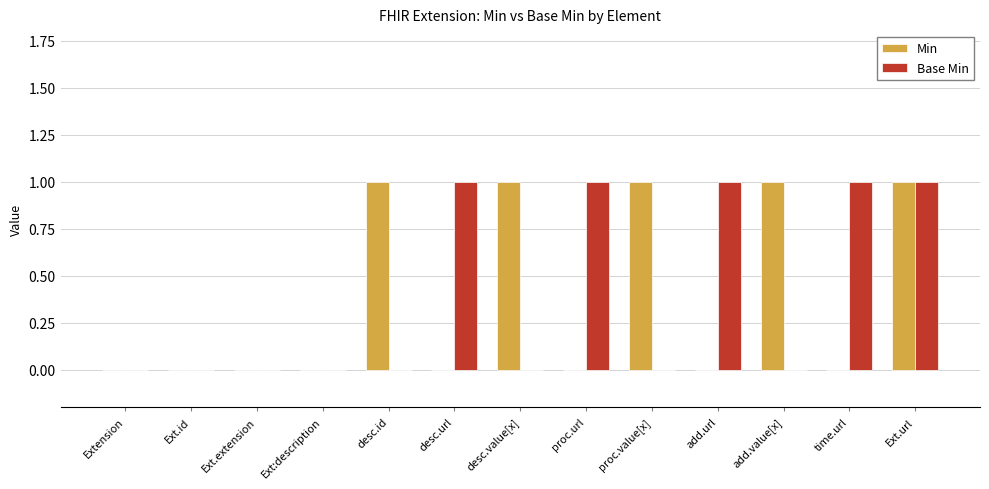

How many data points does each series have?

13